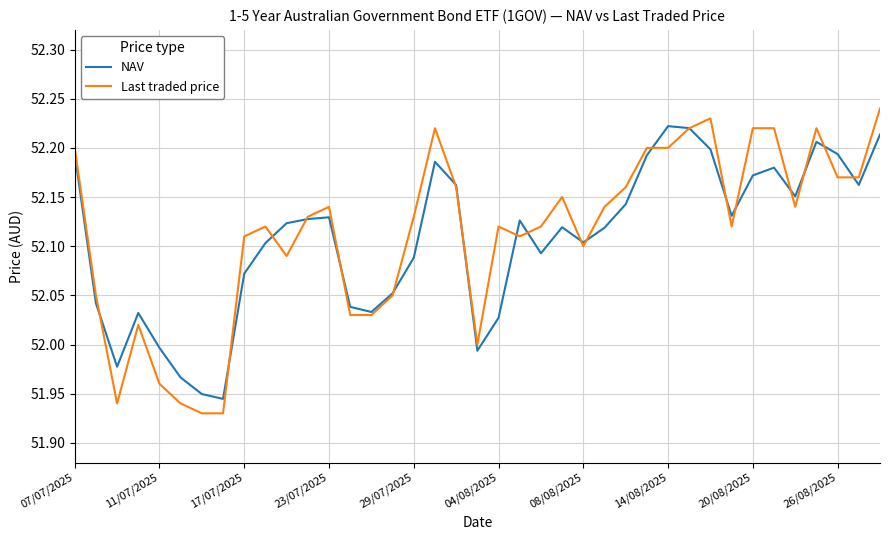

Does the chart display data point markers on the line(s)?

No